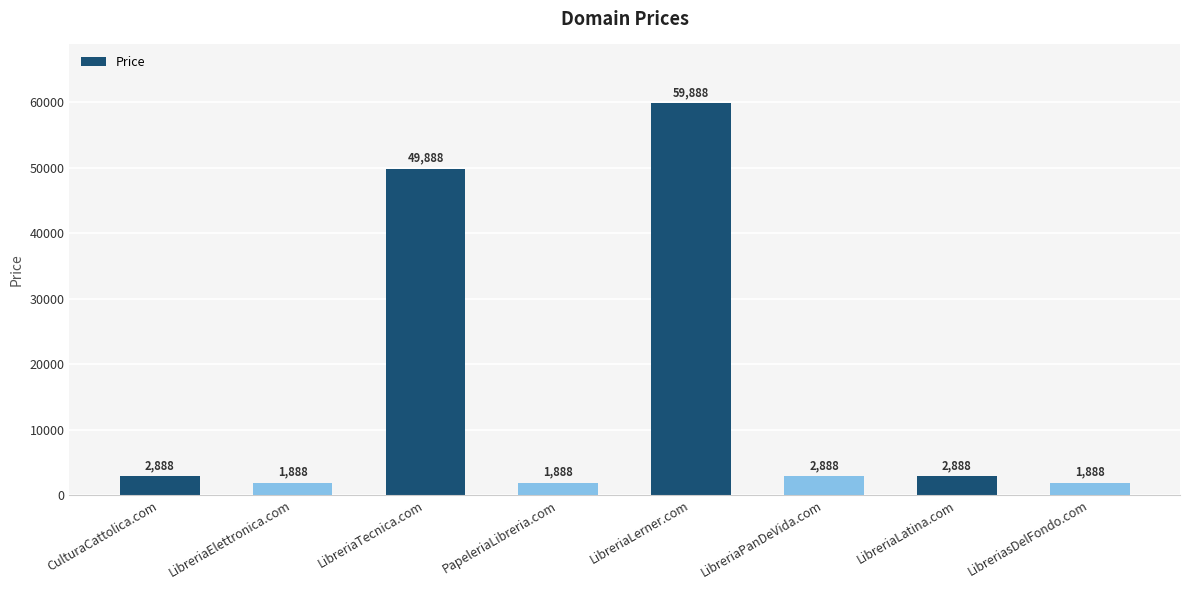

What value does the data have at CulturaCattolica.com?

2888